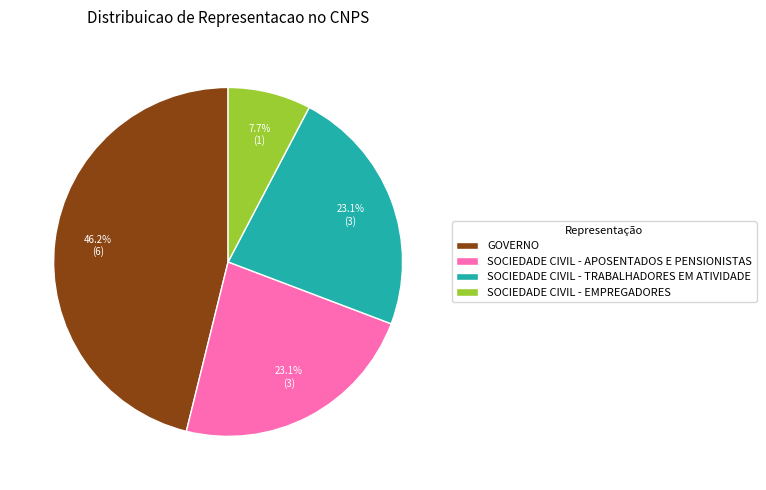

The SOCIEDADE CIVIL - TRABALHADORES EM ATIVIDADE slice represents 37% of the pie. True or false?

False